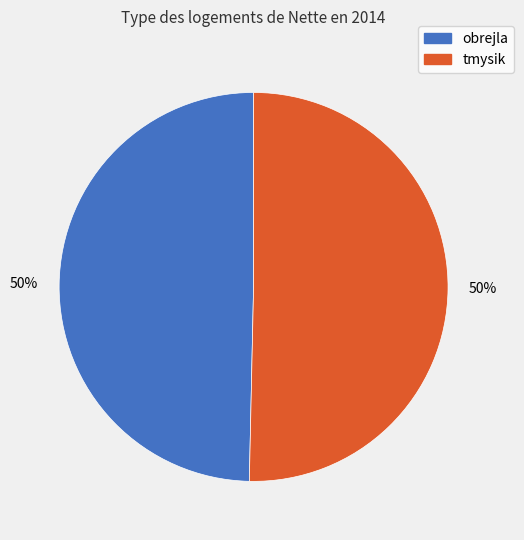

What is the ratio of the value at tmysik to the value at obrejla?

1.0